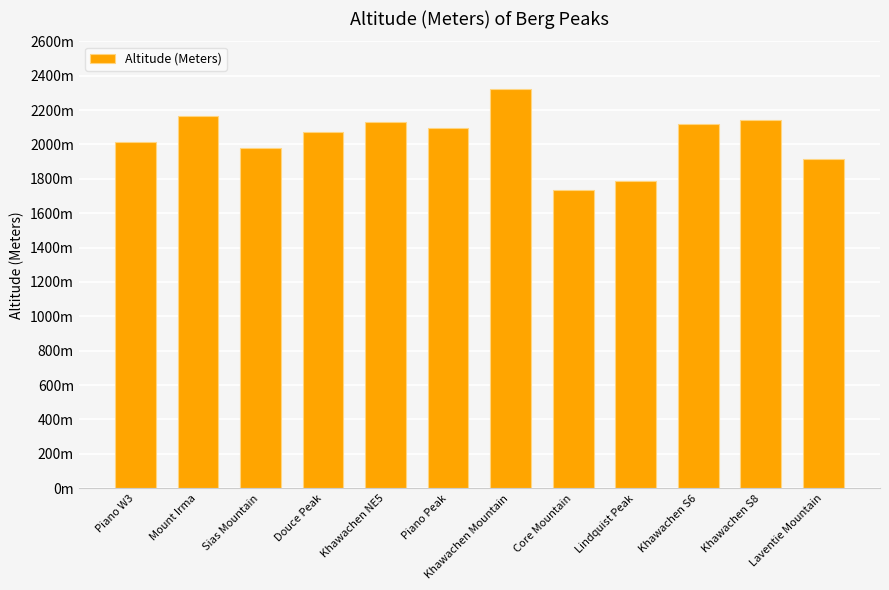

What is the minimum value shown in the chart?

1735